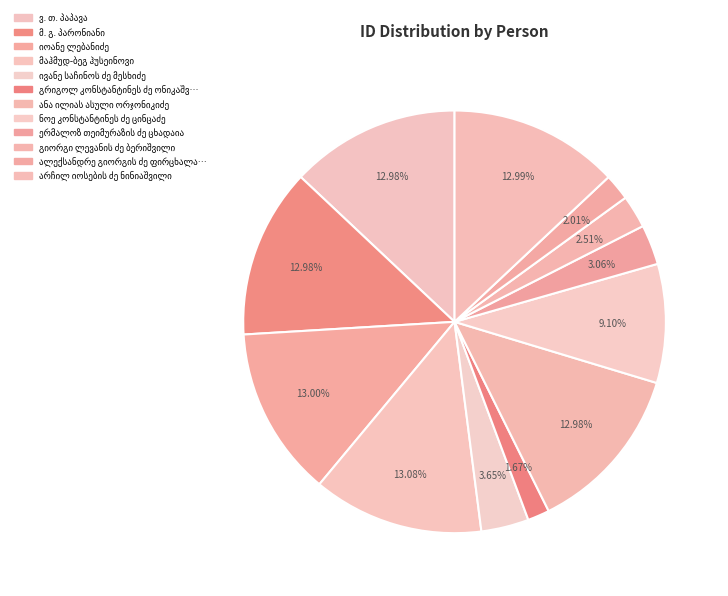

How many slices are in this pie chart?

12